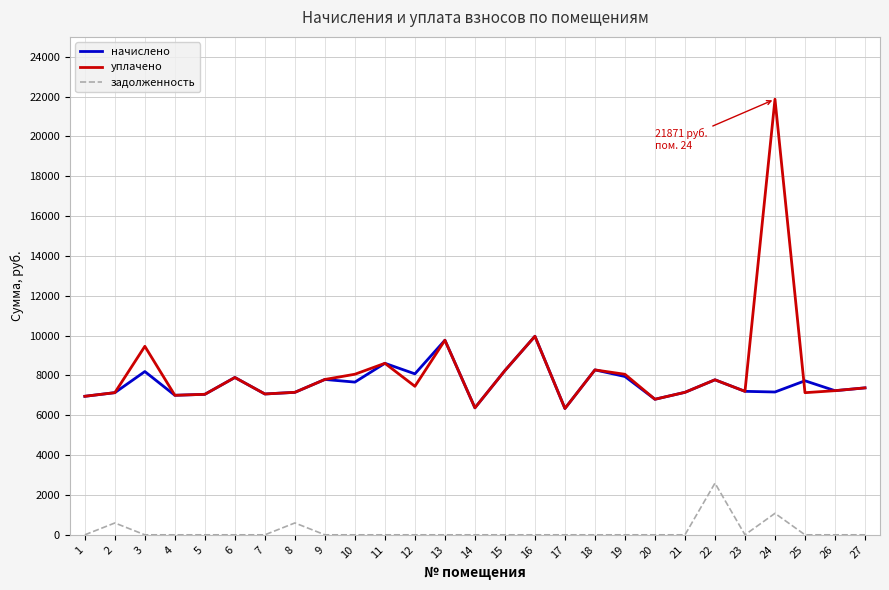

Is this an area chart (filled region under the line)?

No